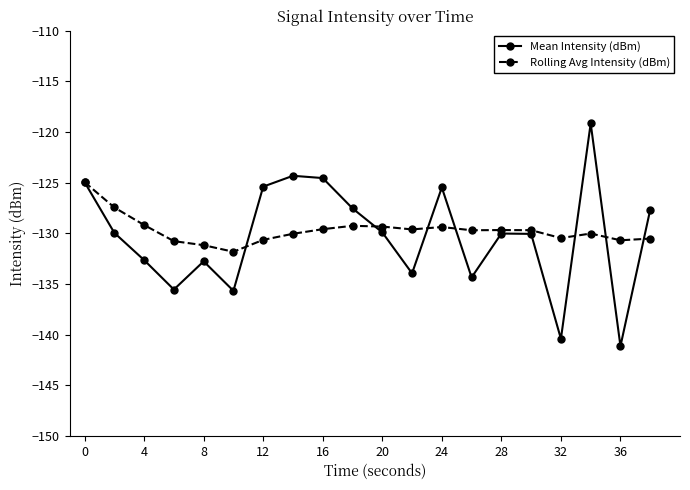

How many data points in Rolling Avg Intensity (dBm) are above -129?

2